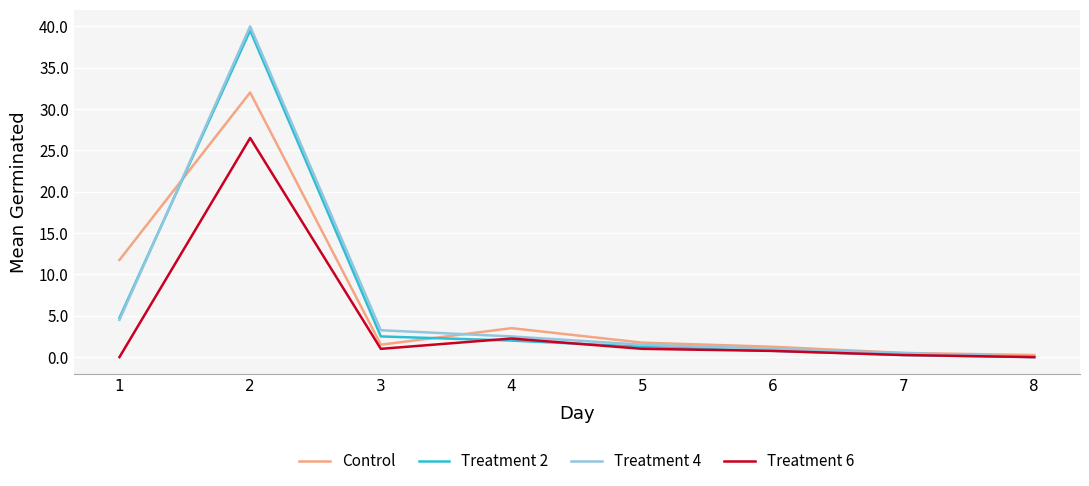

What is the highest value of the Control series?

32.0